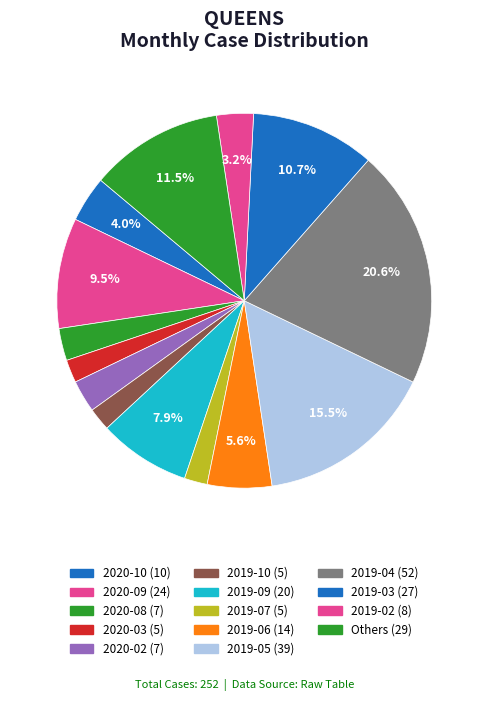

How many slices are in this pie chart?

14